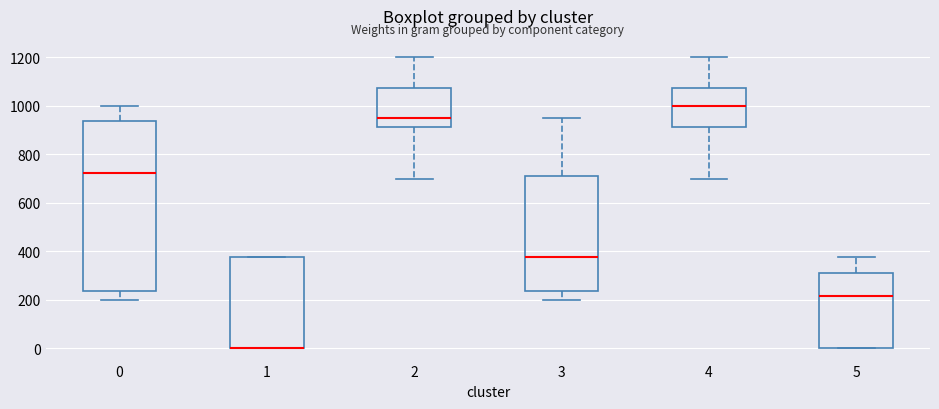

Where is the upper edge of the box at x = 1 on the y-axis? The values are not printed on the chart, so give them approximately, as read against the axis.

380